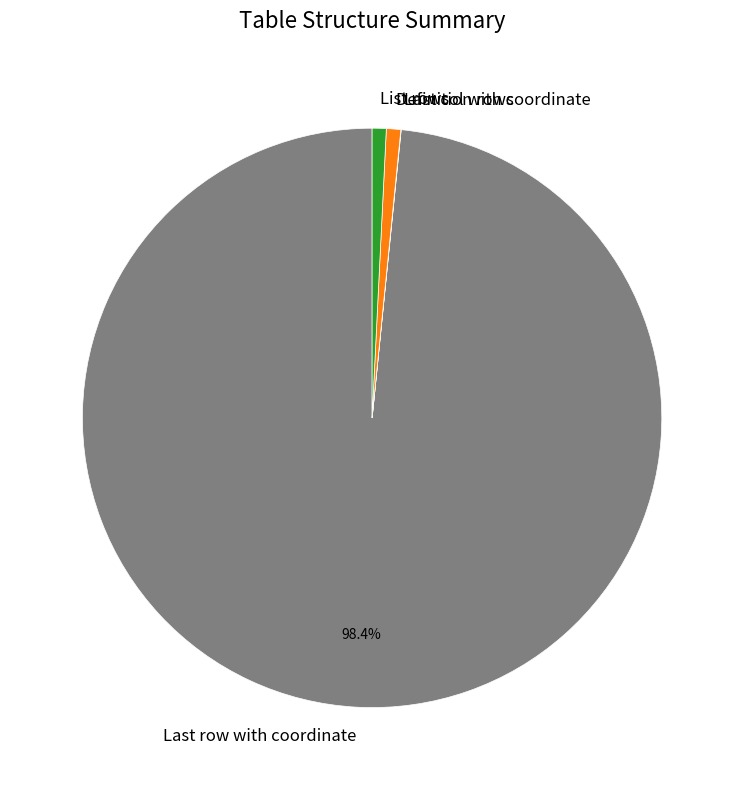

What is the largest slice in the pie chart?

Last row with coordinate